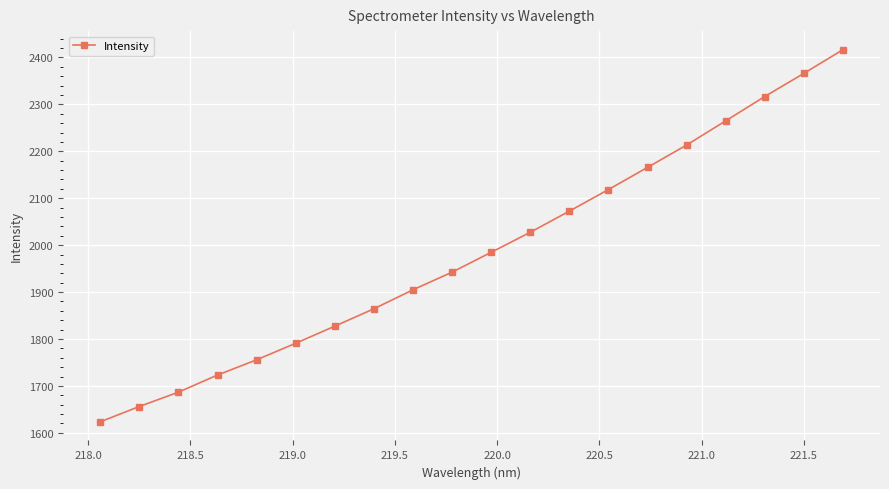

What is the average value?

1986.1